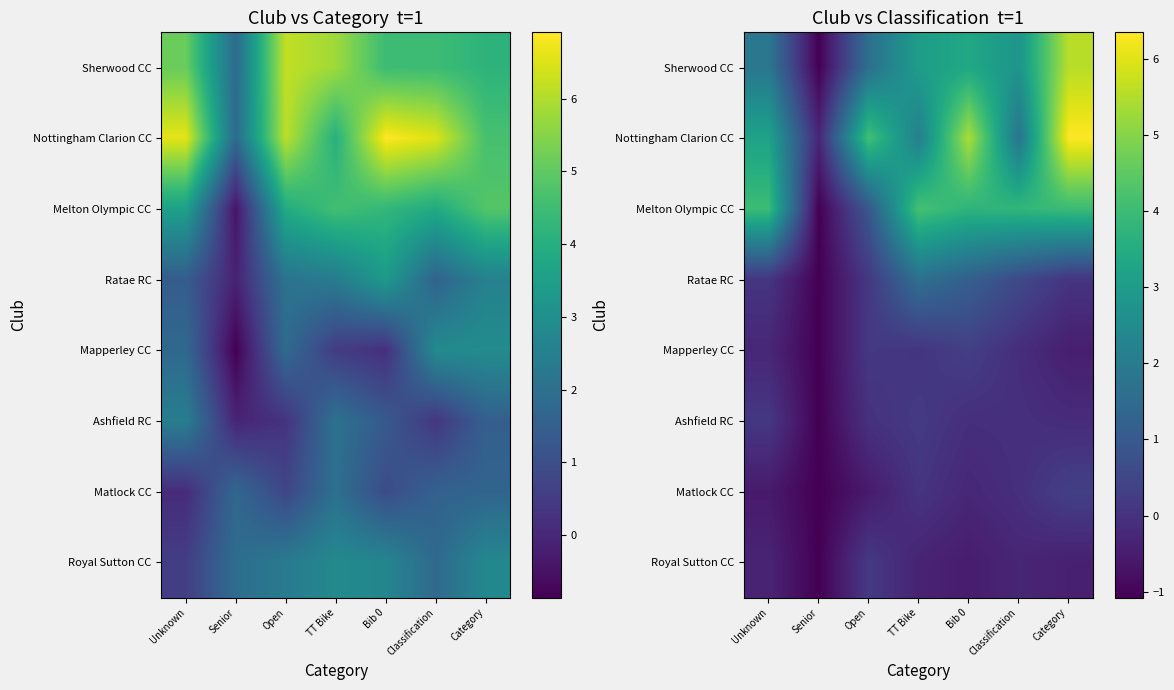

The value of Ashfield RC at Bib 0 is -0.0. True or false?

False